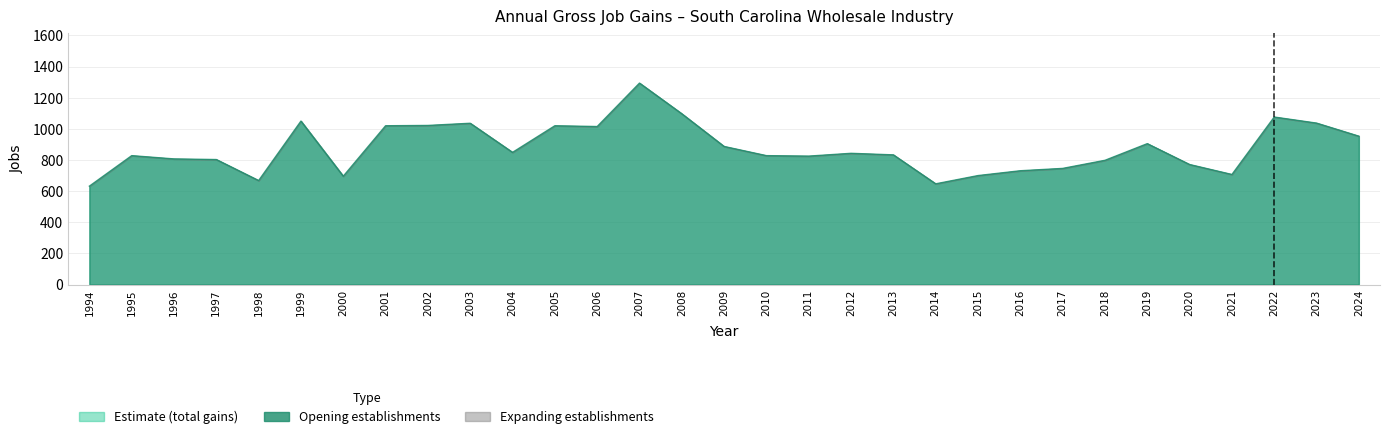

What is the value of the Opening establishments point at the 18th from the left?

825